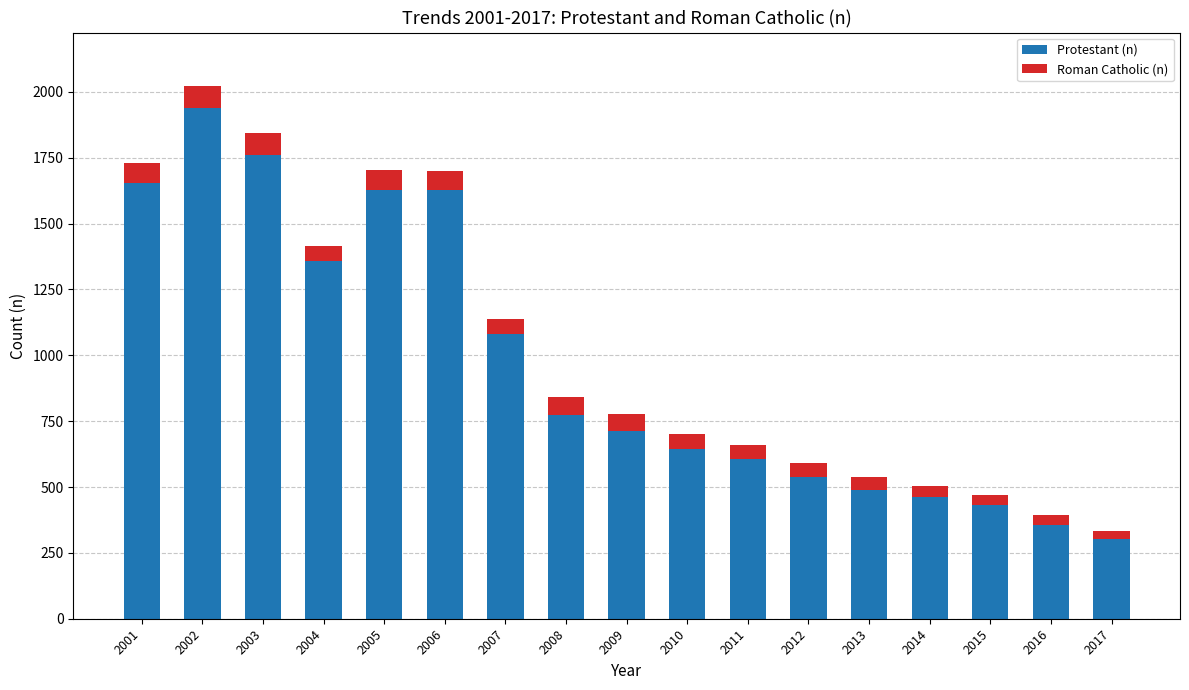

At which category is the sum across all series the highest?

2002